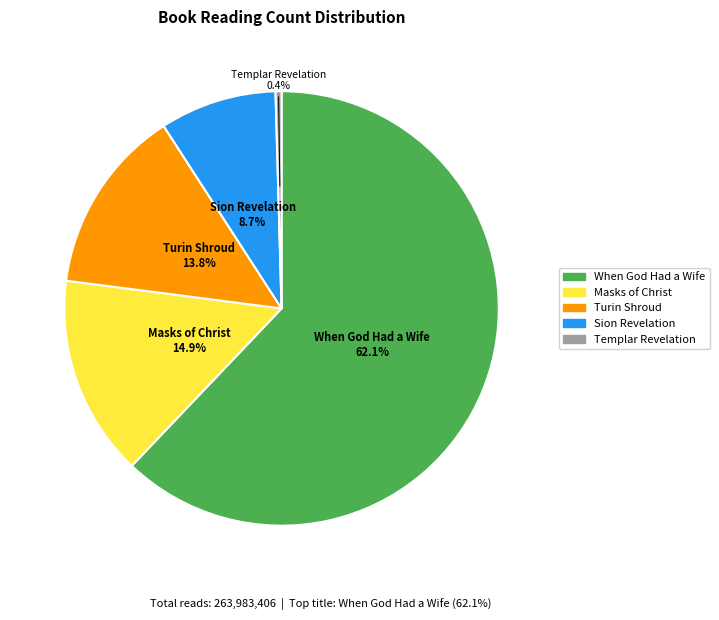

Which slice is the smallest?

Templar Revelation